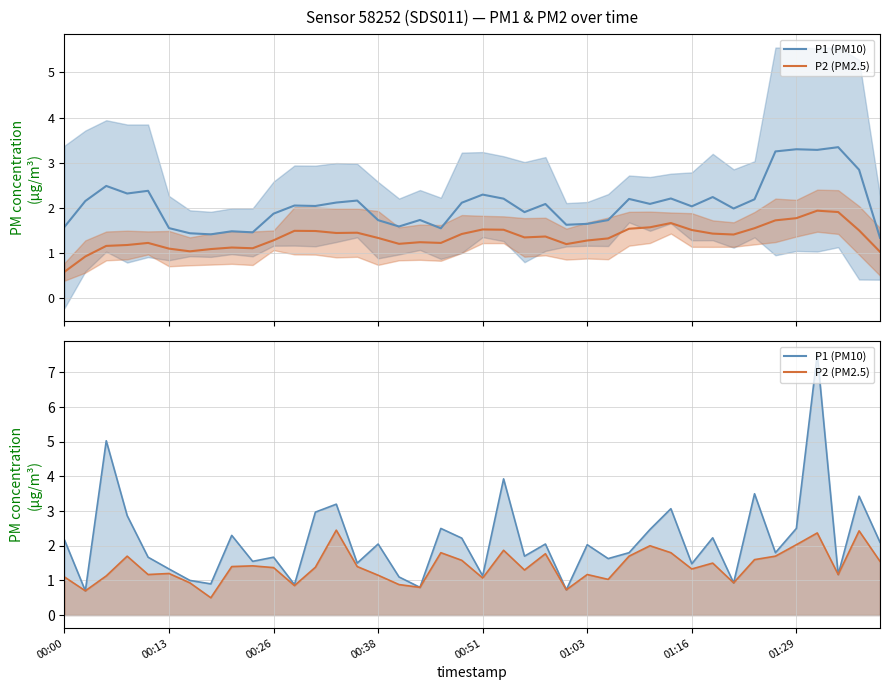

What position from the right is 00:26?

30